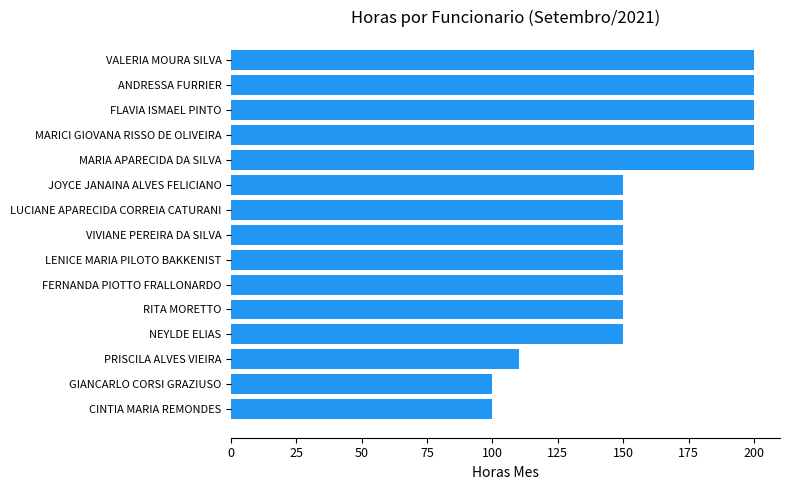

What is the approximate value at FERNANDA PIOTTO FRALLONARDO?

150